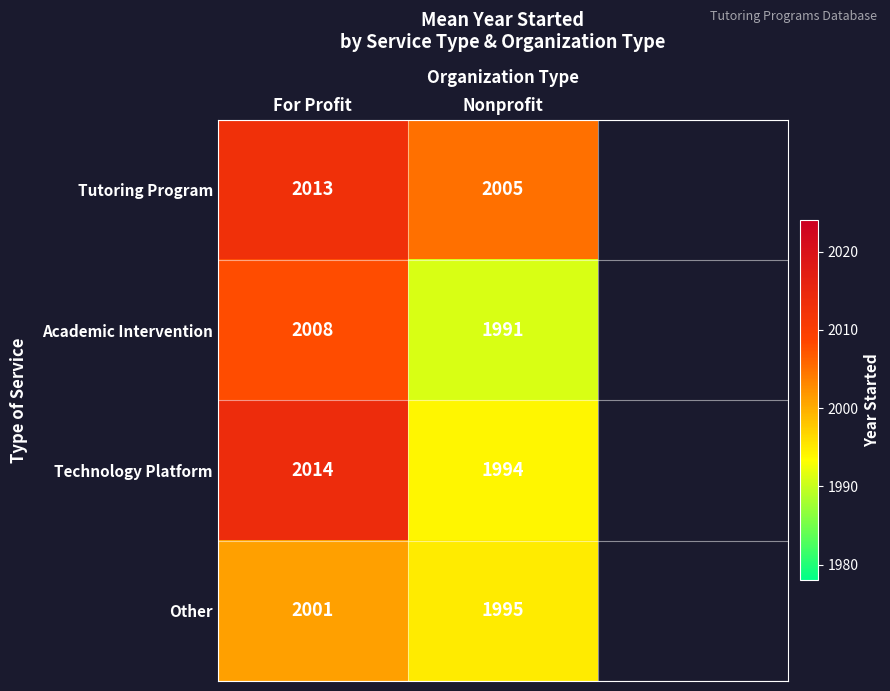

What is the difference between the highest and lowest values at Nonprofit?

14